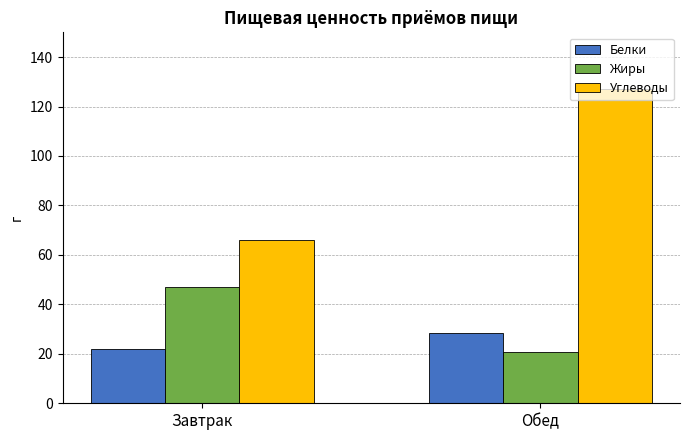

Reading right to left, extract all data points from this chart.

Белки: Обед=28.6	Завтрак=22.1
Жиры: Обед=20.6	Завтрак=47.1
Углеводы: Обед=127.2	Завтрак=66.0